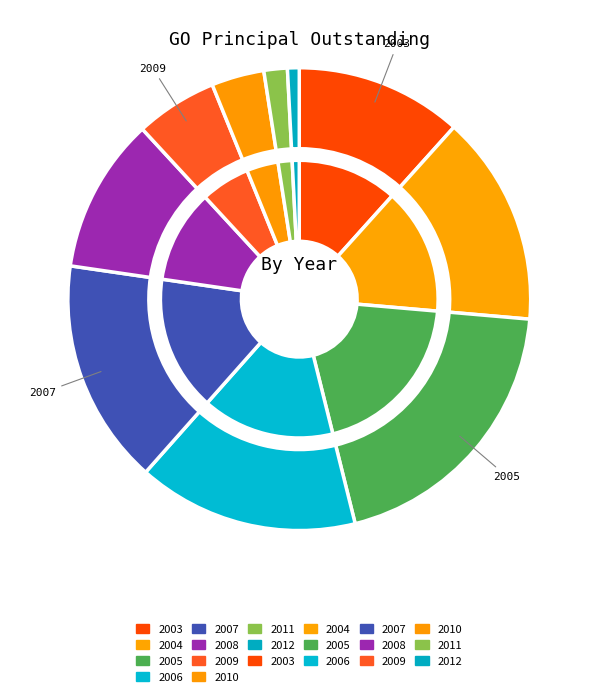

To the nearest percent, what is the difference between the largest and smallest slice percentages?

19%